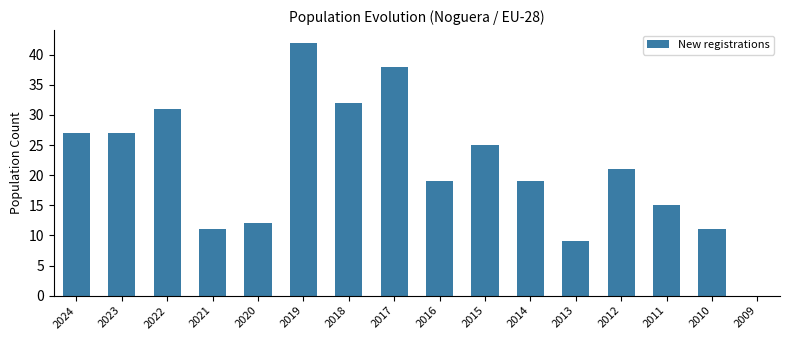

Which label corresponds to the largest value in the chart?

2019